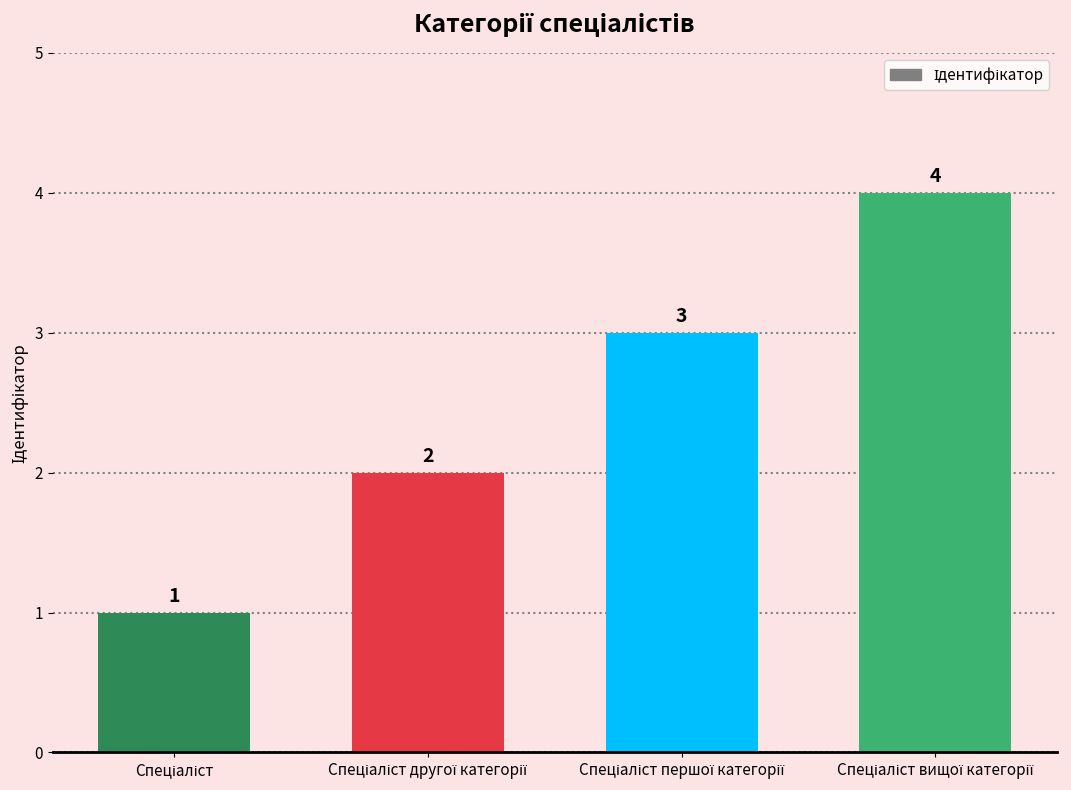

How many values are between 2 and 4?

3